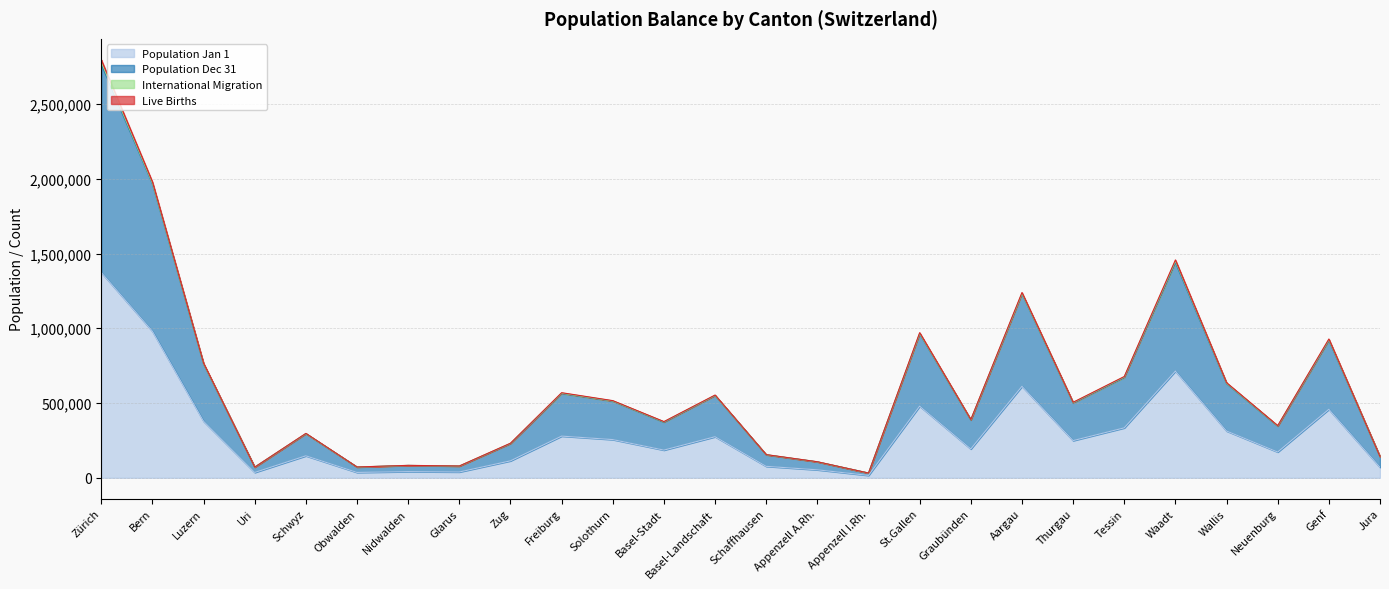

Is it true that Population Jan 1 equals 968002 at Waadt?

False